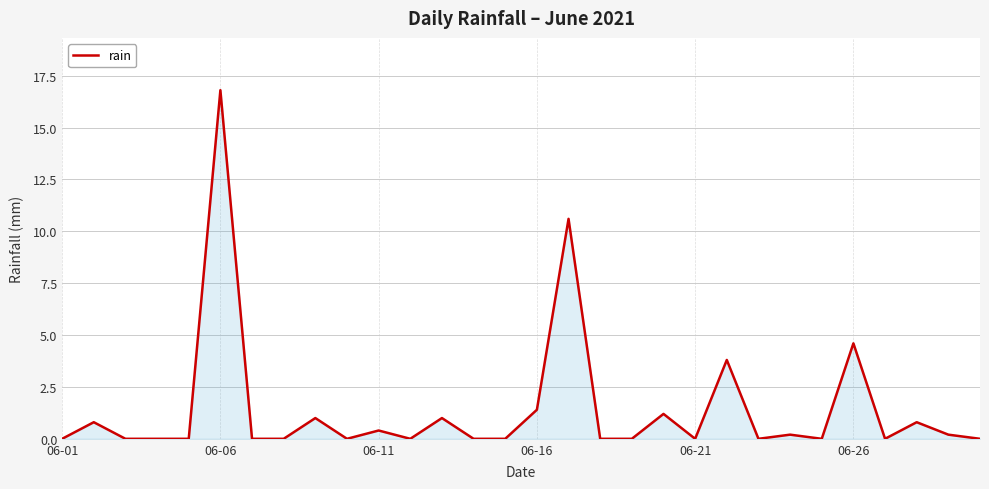

What is the difference between the maximum and minimum values?

16.8